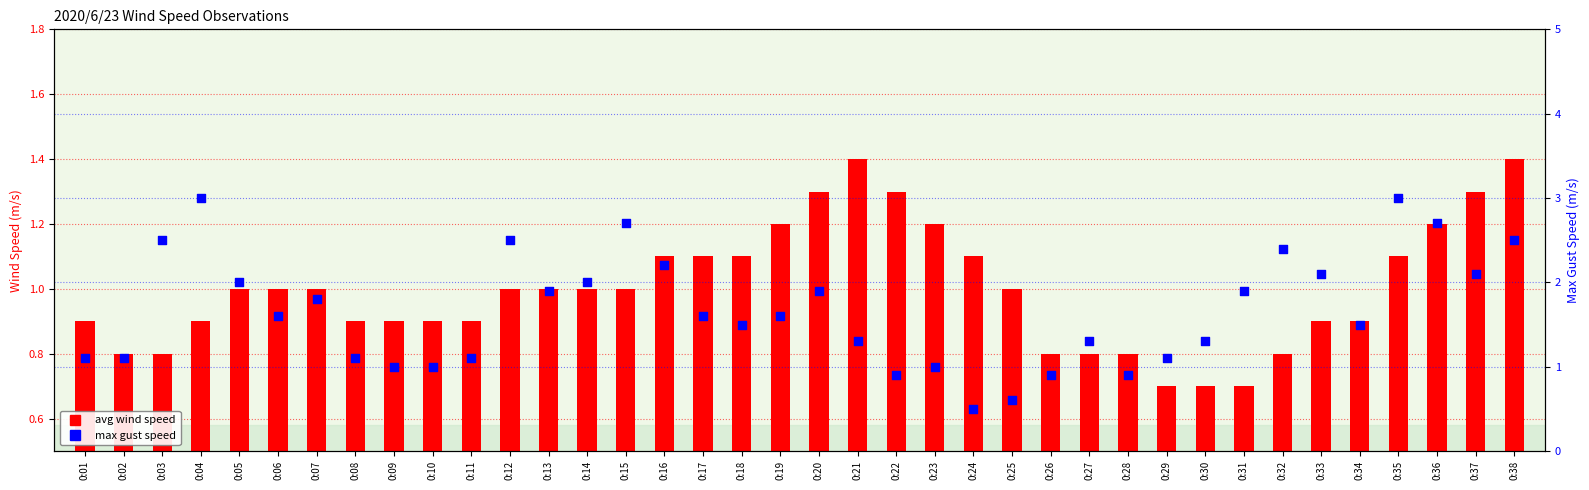

What are all the series names shown in the legend?

avg wind speed, max gust speed